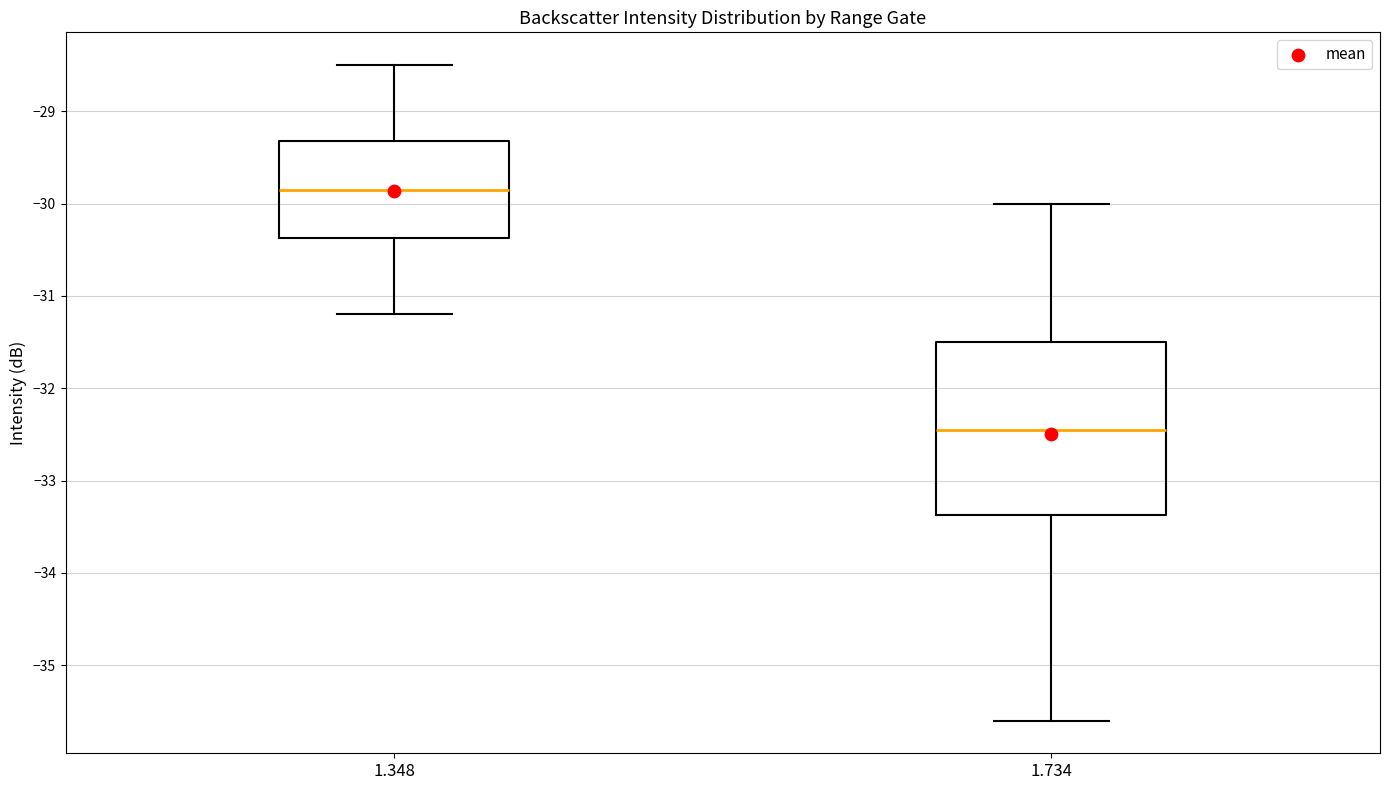

Reading left to right, transcribe this box plot: for each box, give where its median line is, the range the box spans, and where its two whiskers end, as read against the y-axis. The values are not printed on the chart, so give them approximately, as read against the axis.

1.348: median -29.8, box -30.4 to -29.3, whiskers -31.2 to -28.5
1.734: median -32.4, box -33.4 to -31.5, whiskers -35.6 to -30.0